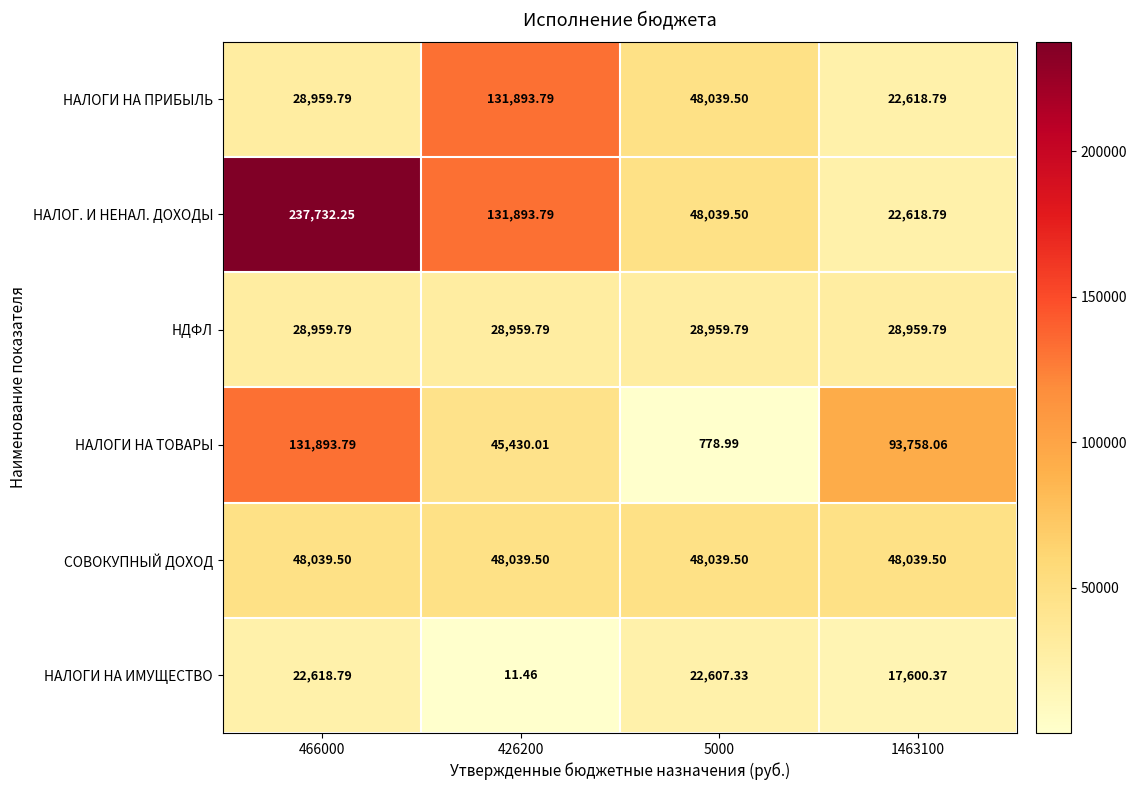

Is the value of СОВОКУПНЫЙ ДОХОД at 5000 greater than the value of НДФЛ at 426200?

Yes